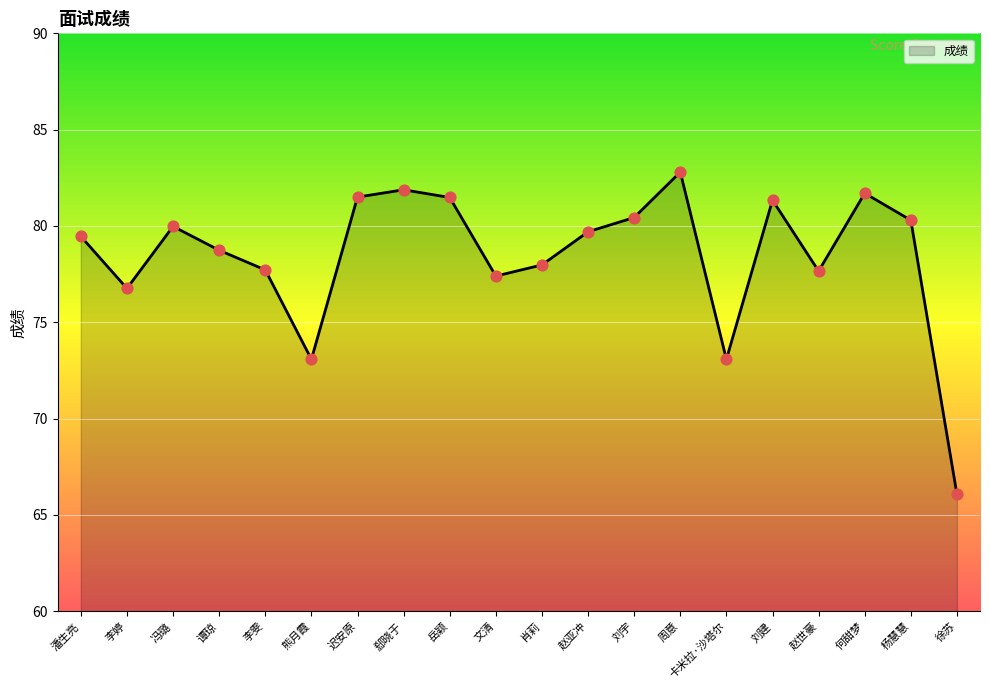

What is the change in value from 文清 to 卡米拉·沙塔尔?

-4.3